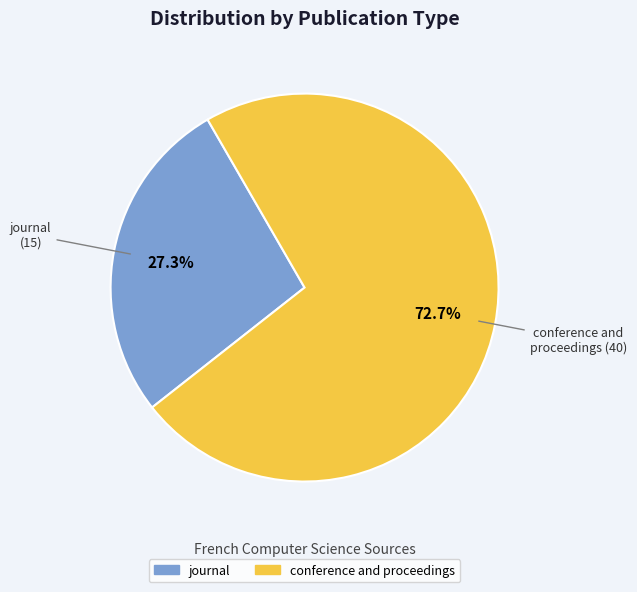

What is the total percentage of conference and proceedings and journal?

100.0%